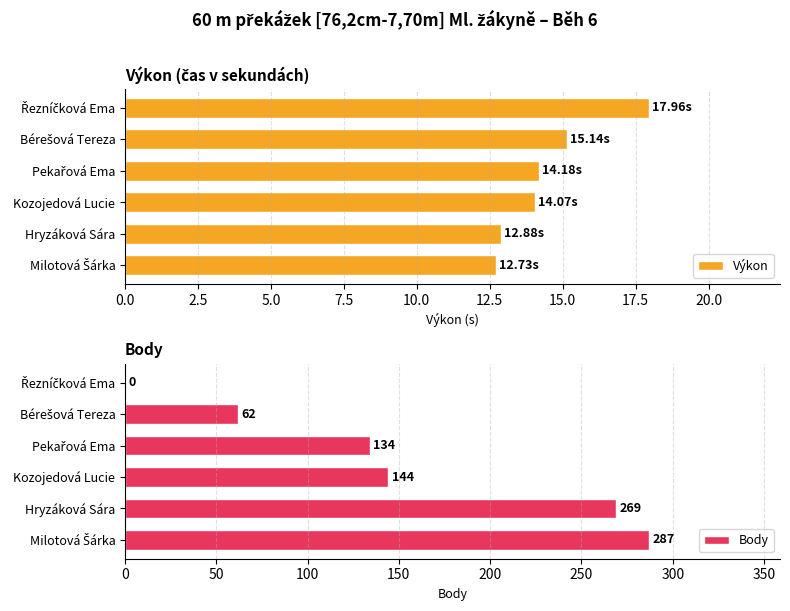

What is the sum of all Výkon values?

87.0